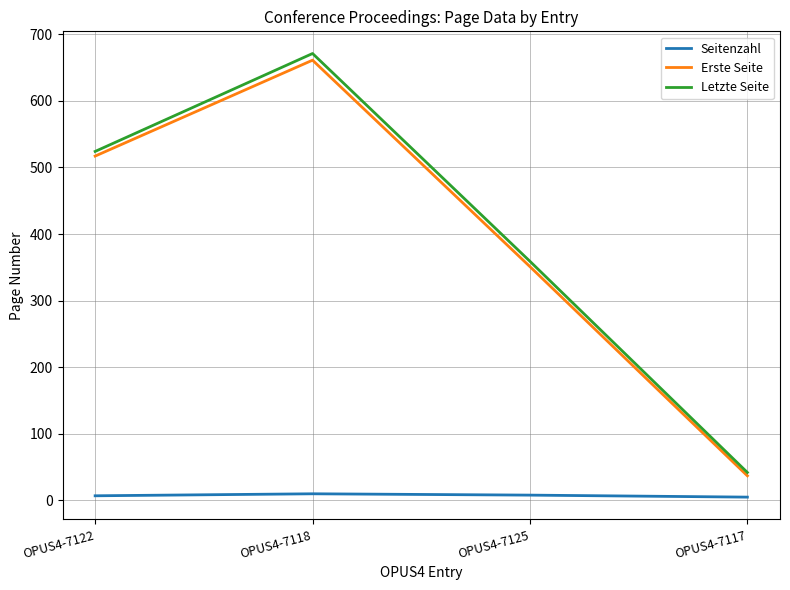

Between OPUS4-7118 and OPUS4-7125, which series saw the biggest shift?

Letzte Seite